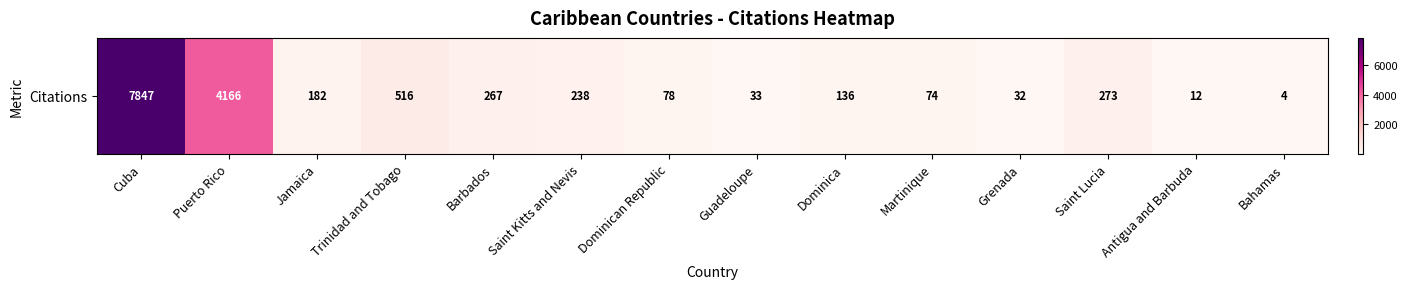

What is the difference between the values at Antigua and Barbuda and Jamaica?

170